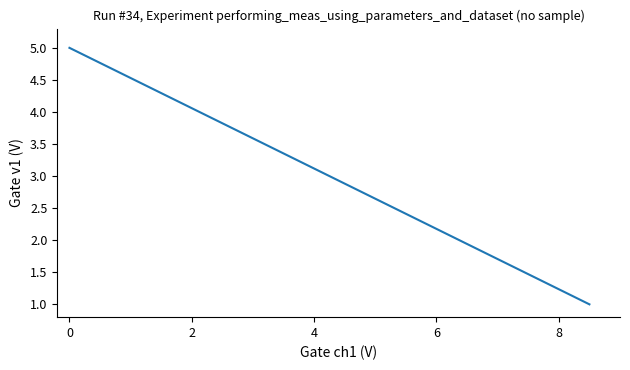

Reading left to right, extract all data points from this chart.

5.0	4.7	4.4	4.1	3.9	3.6	3.3	3.0	2.7	2.4	2.1	1.9	1.6	1.3	1.0